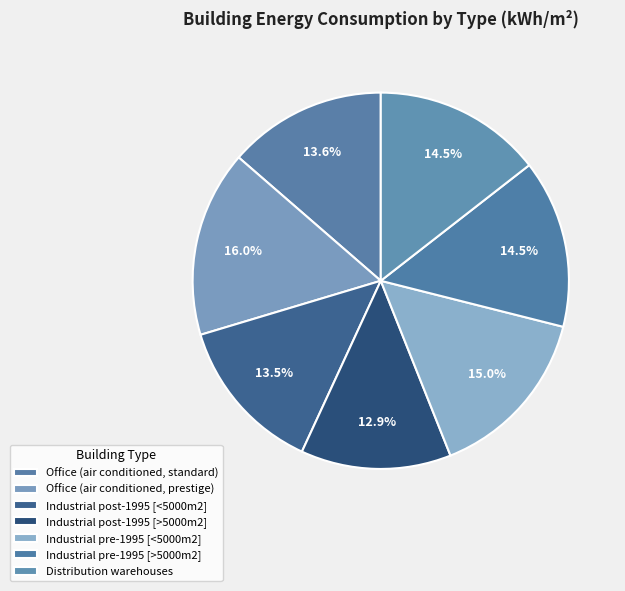

How many slices are in this pie chart?

7